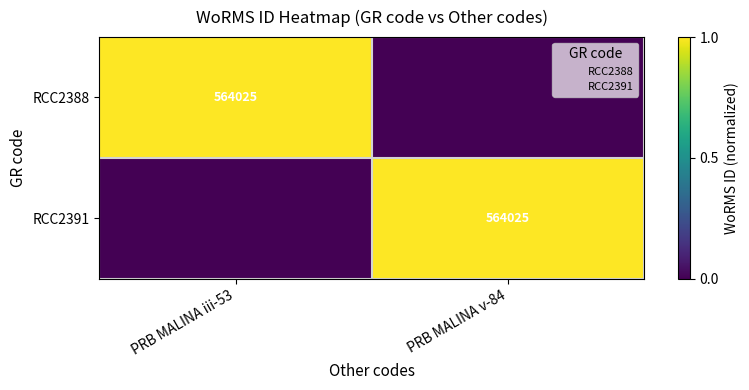

True or false: RCC2391 has a value of 564025 at PRB MALINA v-84.

True